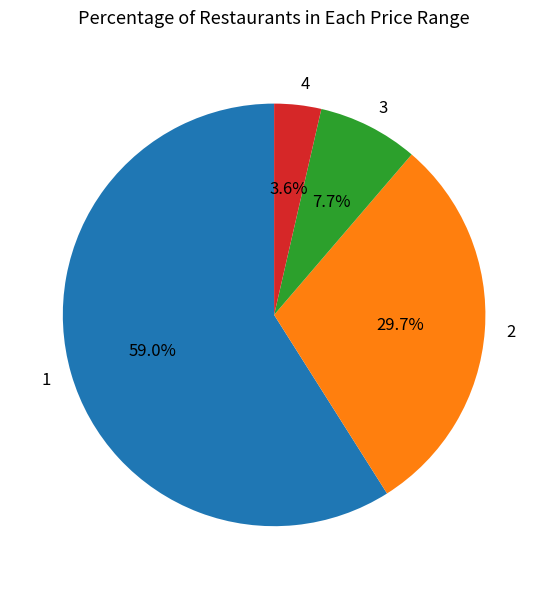

To the nearest percent, what portion does 4 represent?

4%